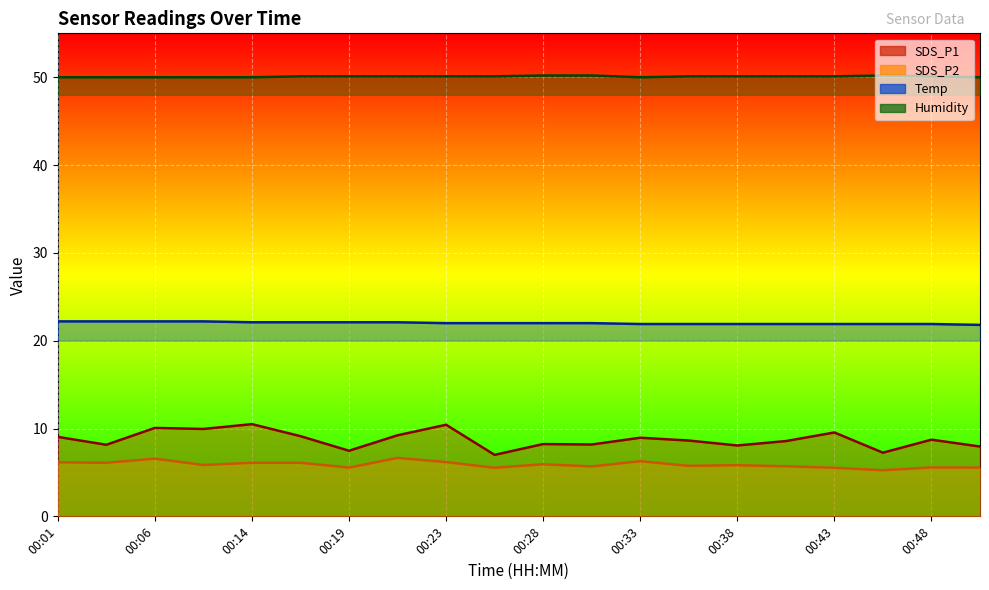

What is the difference between the maximum and second lowest values in the SDS_P1 series?

3.2